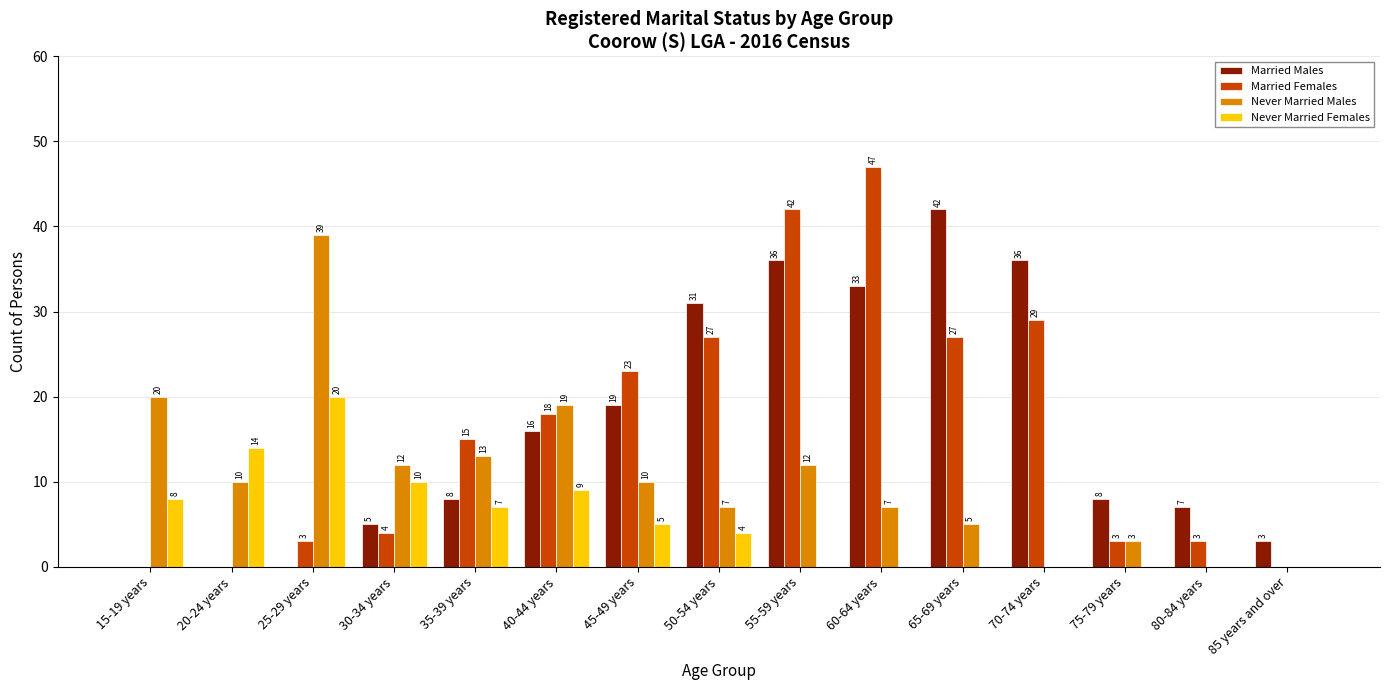

What is the greatest value displayed?

47